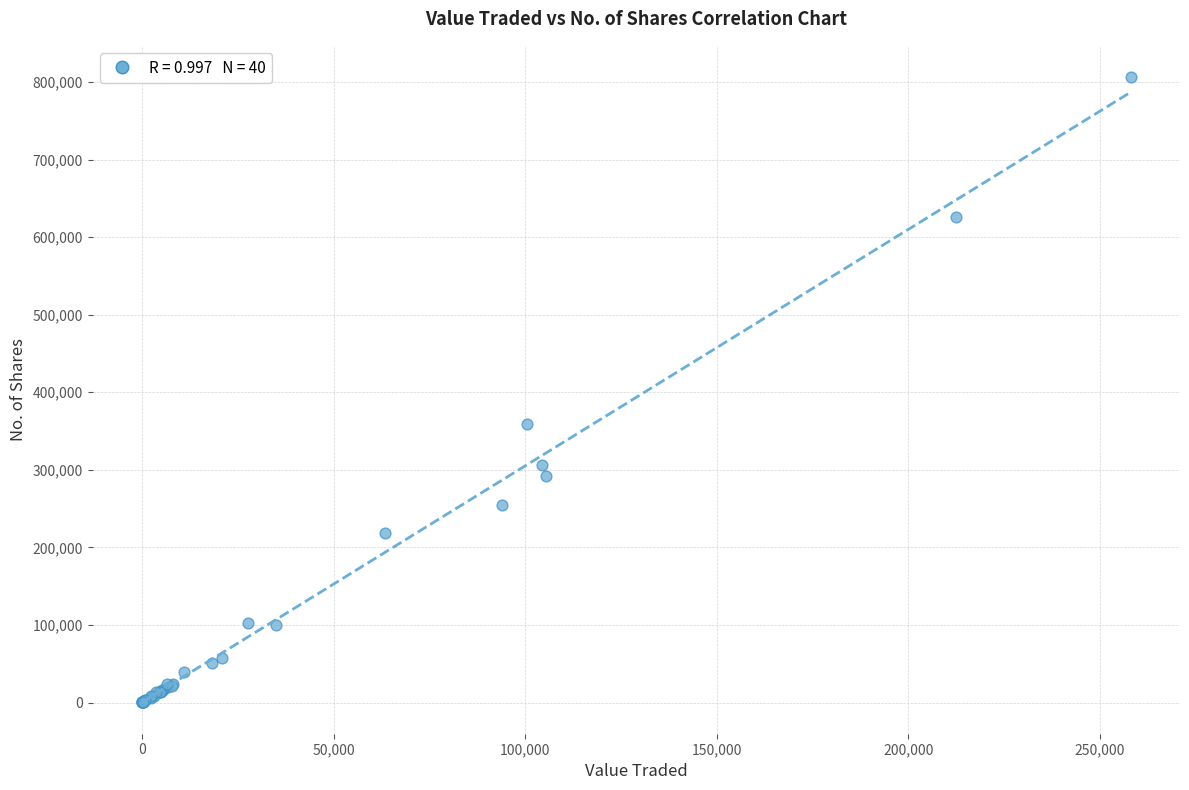

What Y value in the scatter plot is closest to 403183?

359062